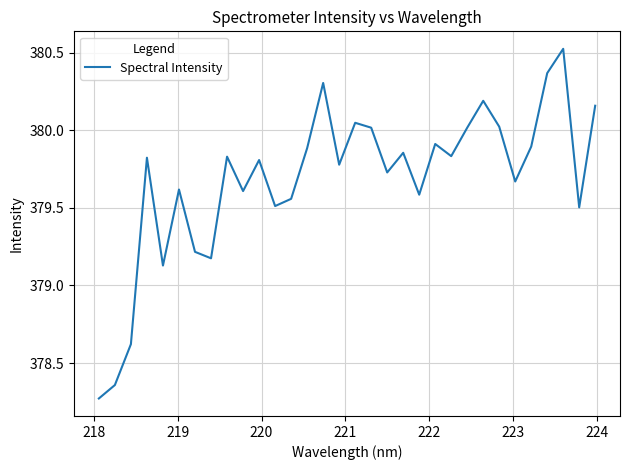

Does the chart have visible grid lines?

Yes